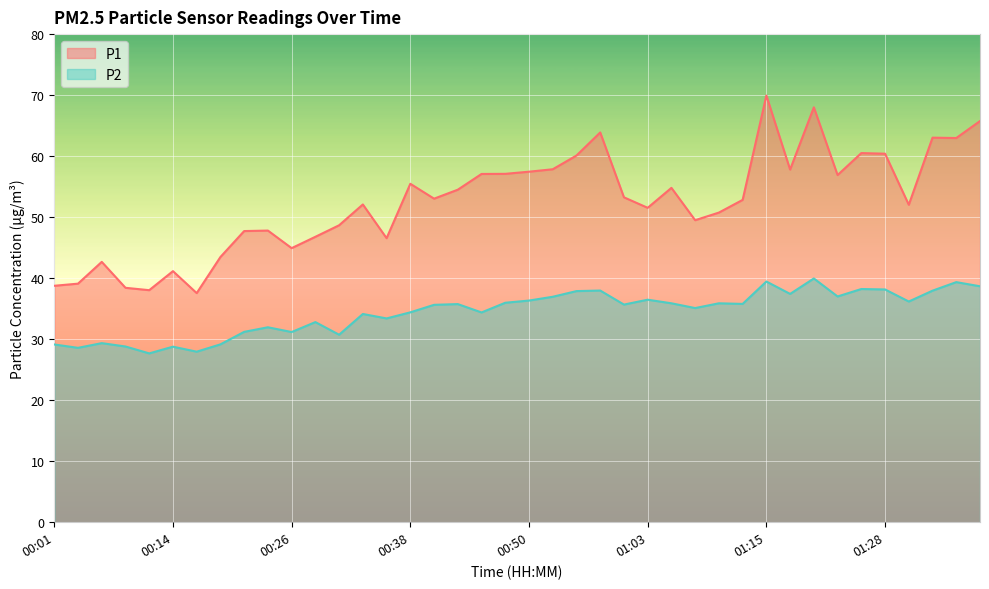

Is it true that P2 equals 17.4 at 00:11?

False